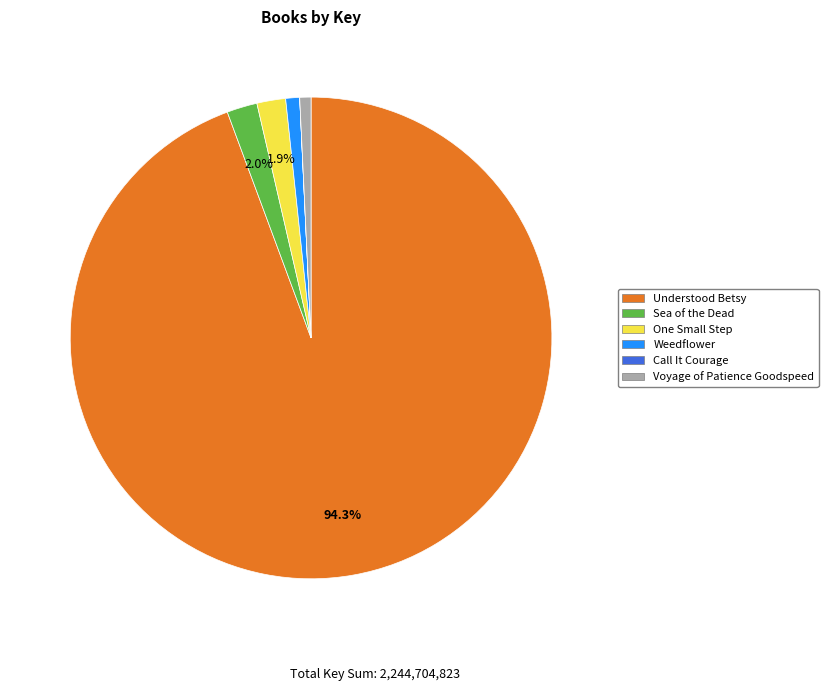

Is the sum of Understood Betsy and Voyage of Patience Goodspeed greater than half?

Yes